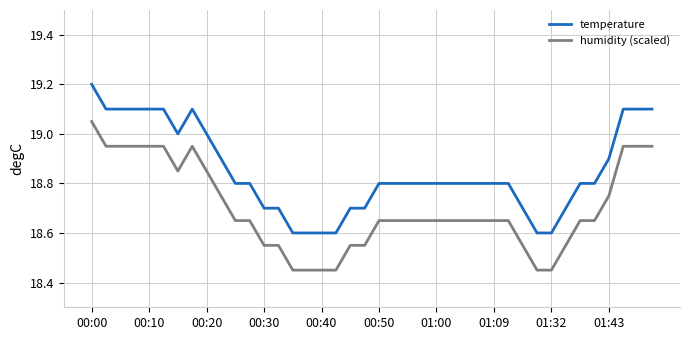

Which series has the largest total across all categories?

temperature